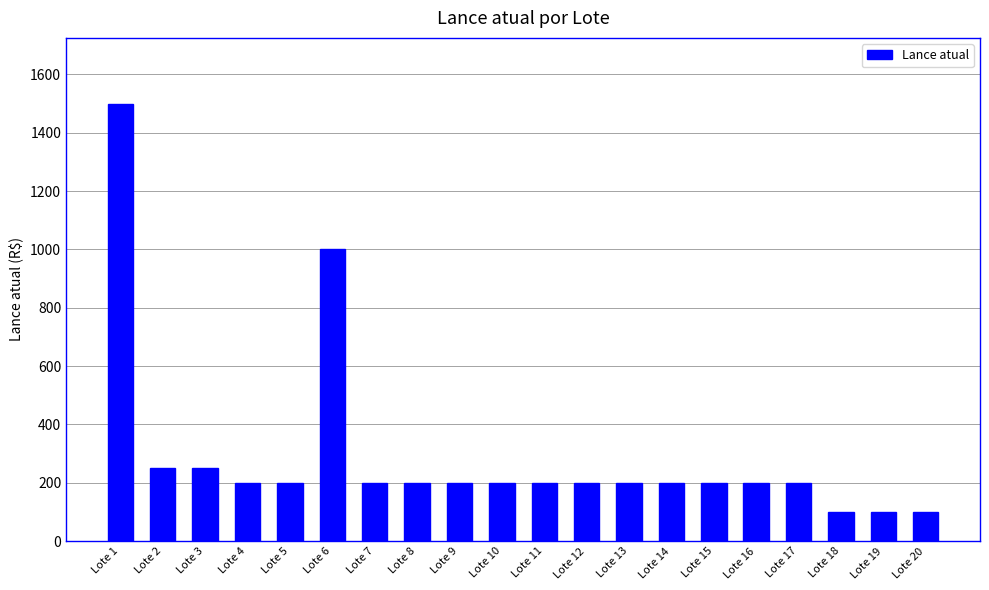

Reading left to right, list all the values displayed in this chart.

Lote 1=1500	Lote 2=250	Lote 3=250	Lote 4=200	Lote 5=200	Lote 6=1000	Lote 7=200	Lote 8=200	Lote 9=200	Lote 10=200	Lote 11=200	Lote 12=200	Lote 13=200	Lote 14=200	Lote 15=200	Lote 16=200	Lote 17=200	Lote 18=100	Lote 19=100	Lote 20=100